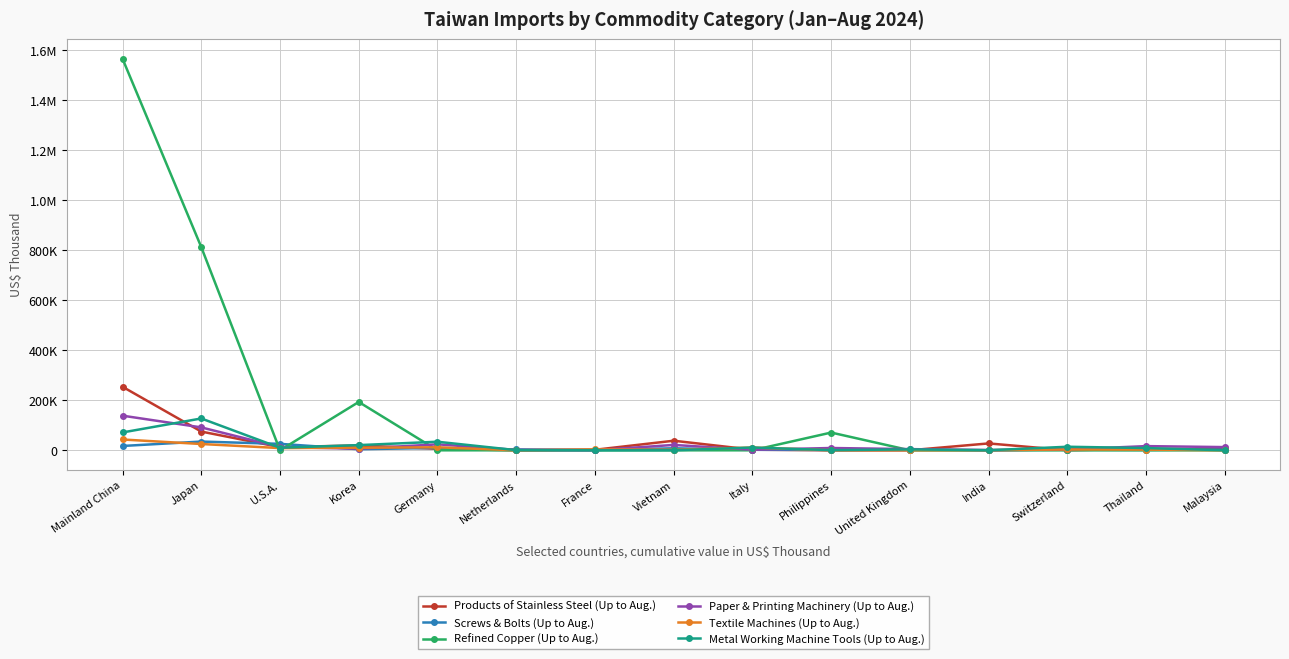

True or false: Paper & Printing Machinery (Up to Aug.) and Screws & Bolts (Up to Aug.) intersect in this chart.

True